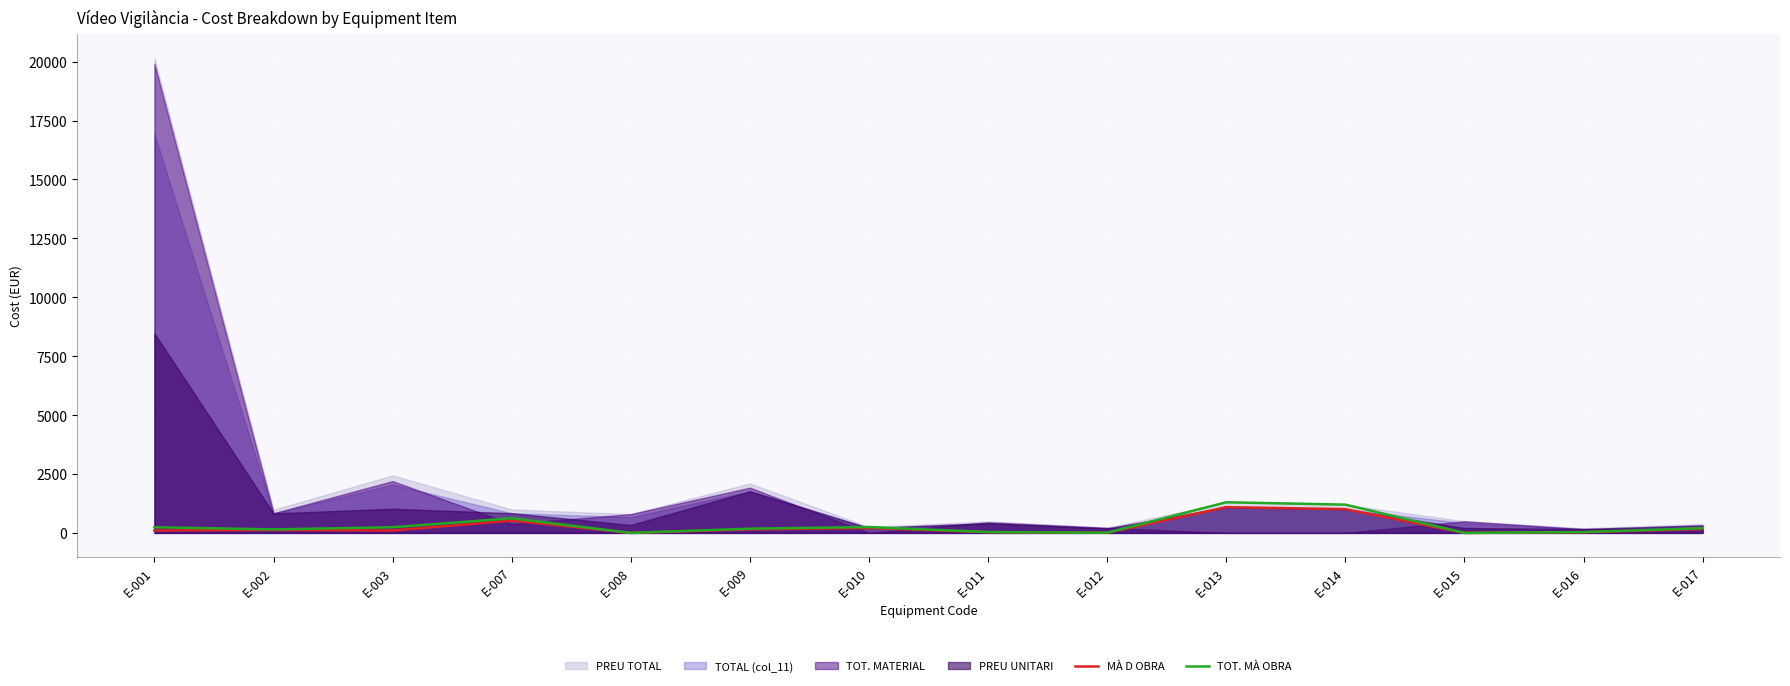

True or false: TOT. MÀ OBRA and MÀ D OBRA cross at least once.

False